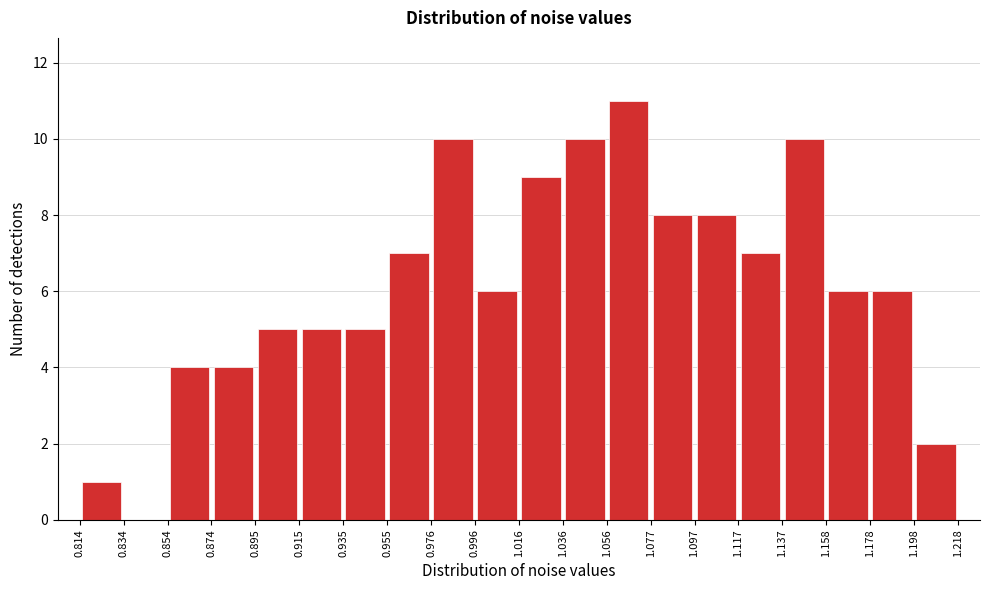

Over which range of the x-axis is the bar tallest?

1.056 to 1.077